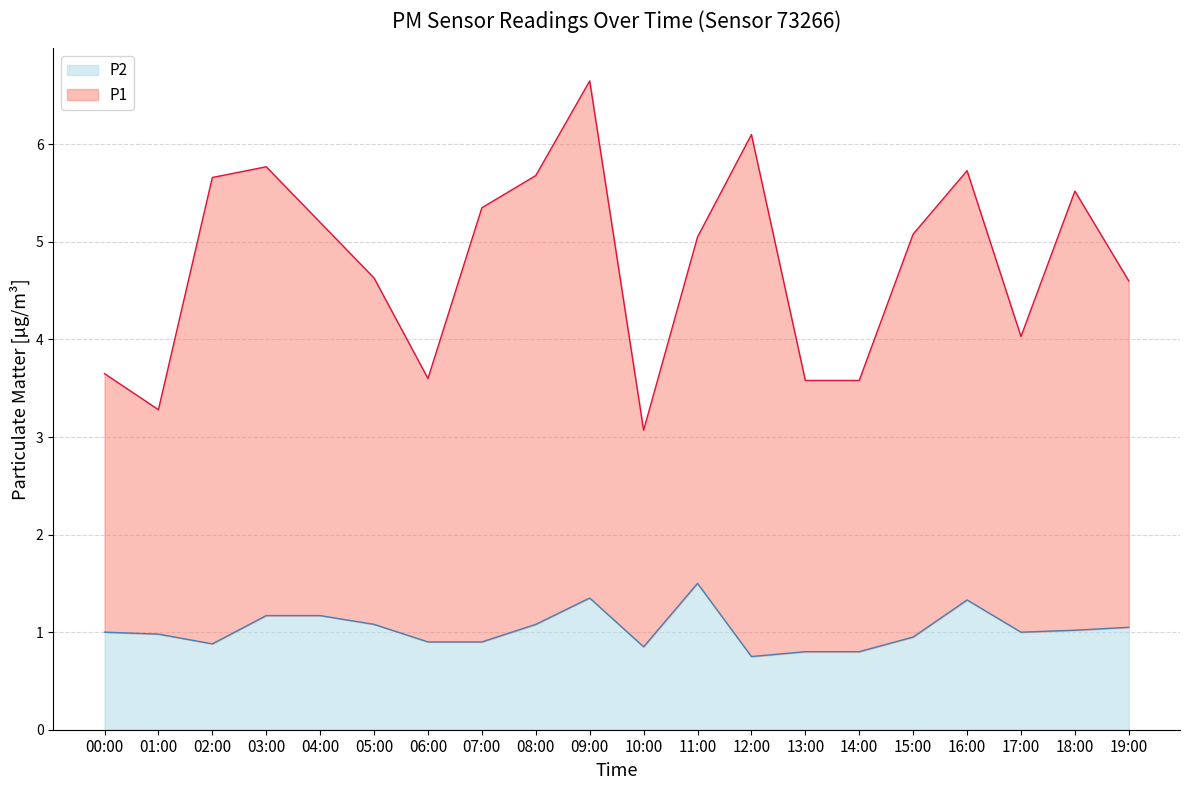

True or false: P2 has a value of 1.0 at 17:00.

True